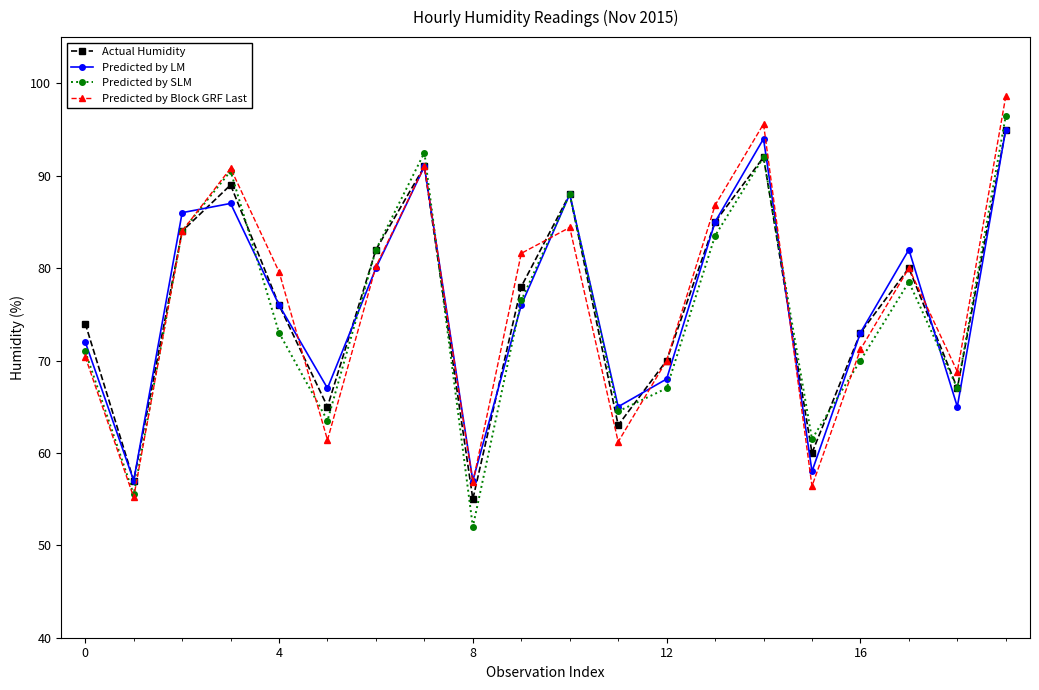

What is the value of the Predicted by Block GRF Last point at the 2nd from the left?

55.2